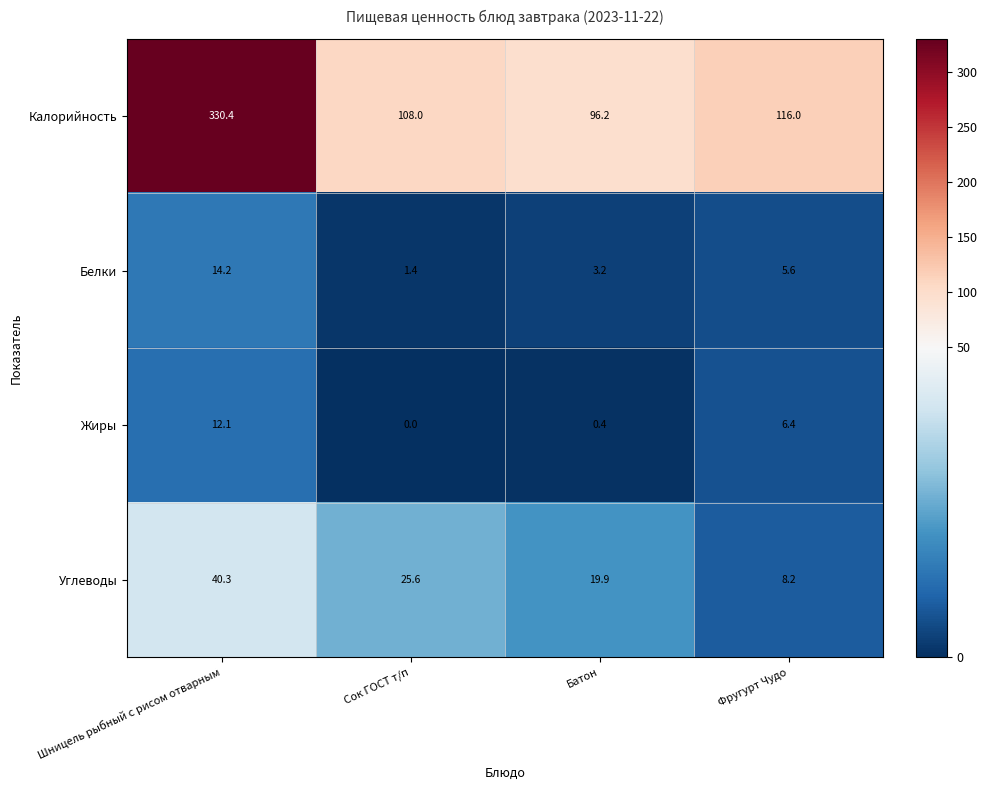

True or false: Белки has a value of 1.4 at Сок ГОСТ т/п.

True